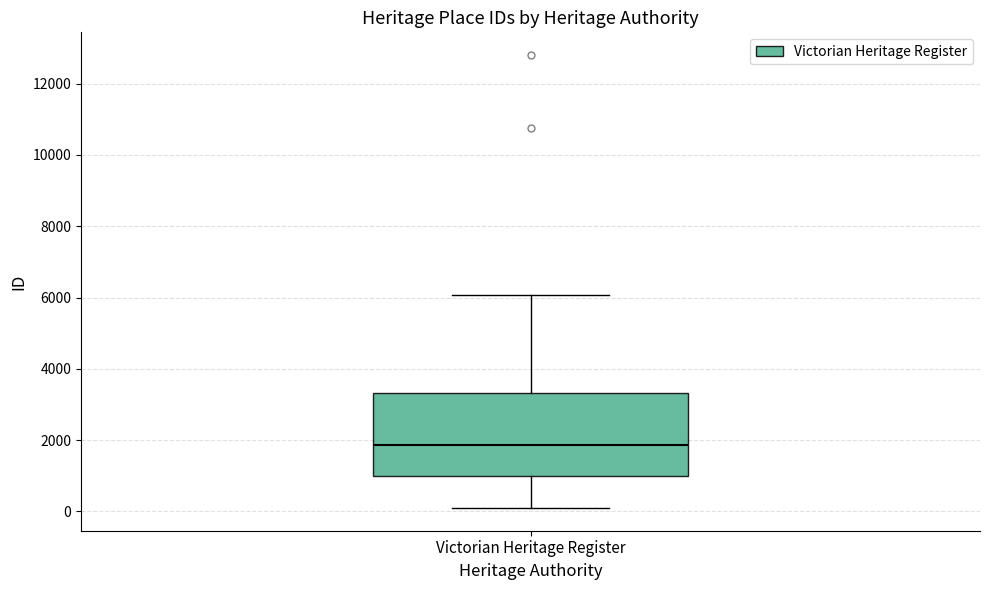

Where does the median line of the box for Victorian Heritage Register sit on the y-axis? The values are not printed on the chart, so give them approximately, as read against the axis.

1800